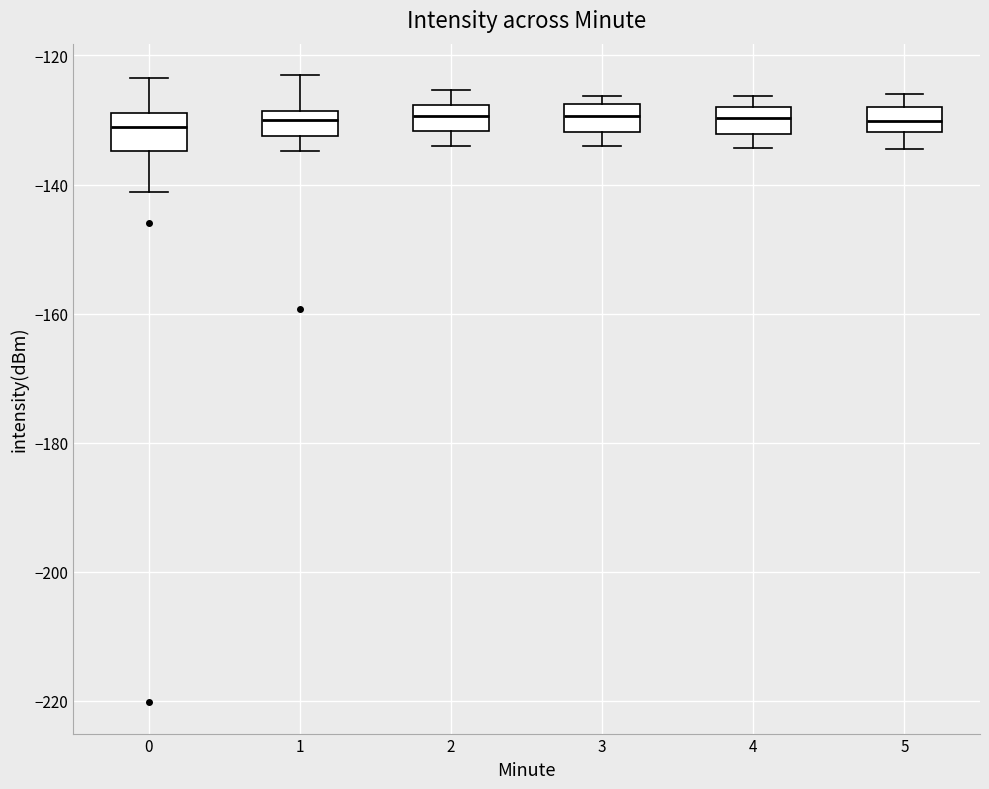

Reading left to right, transcribe this box plot: for each box, give where its median line is, the range the box spans, and where its two whiskers end, as read against the y-axis. The values are not printed on the chart, so give them approximately, as read against the axis.

0: median -132, box -134 to -128, whiskers -142 to -124
1: median -130, box -132 to -128, whiskers -134 to -124
2: median -130, box -132 to -128, whiskers -134 to -126
3: median -130, box -132 to -128, whiskers -134 to -126
4: median -130, box -132 to -128, whiskers -134 to -126
5: median -130, box -132 to -128, whiskers -134 to -126